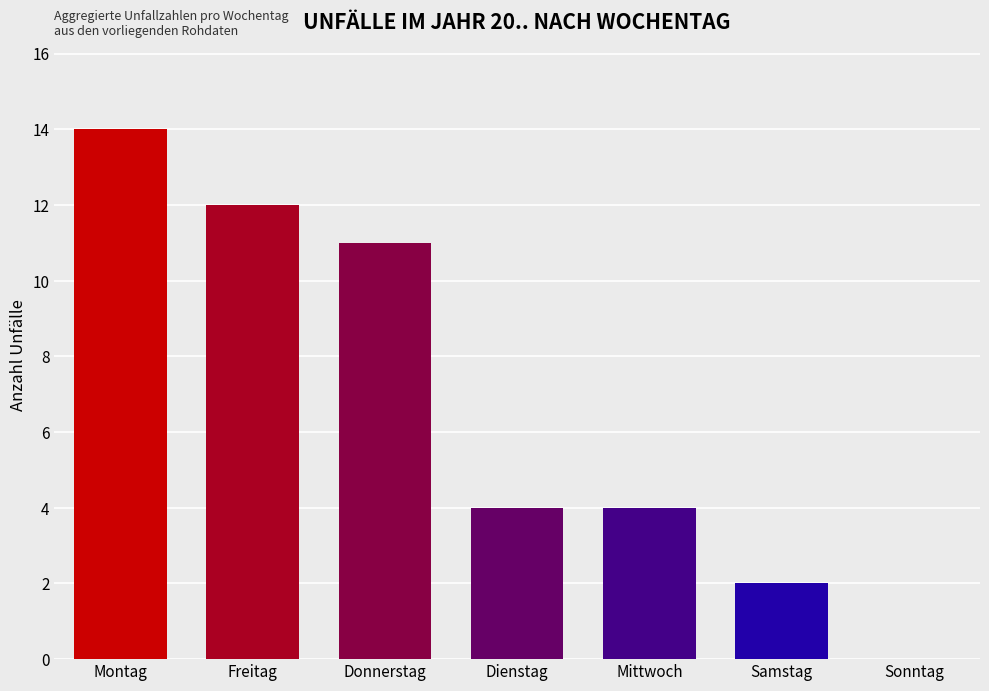

Which has a higher value, Freitag or Dienstag?

Freitag